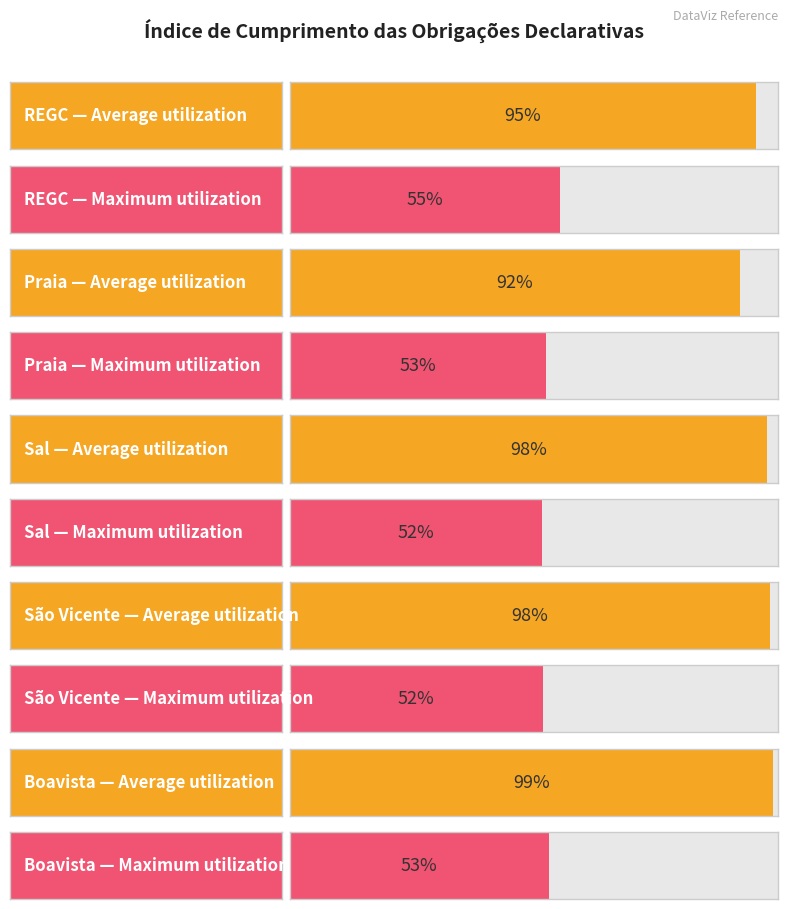

At Boavista, list the series in order from smallest to largest.

Maximum utilization, Average utilization